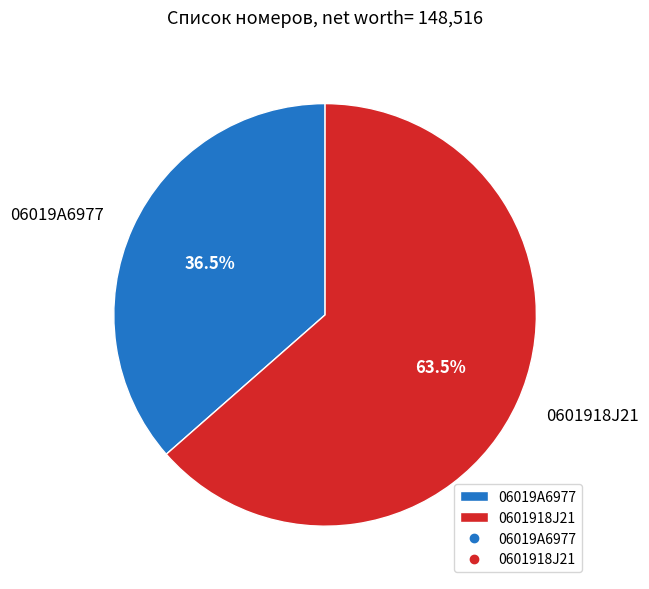

Which has a higher value, 06019A6977 or 0601918J21?

0601918J21